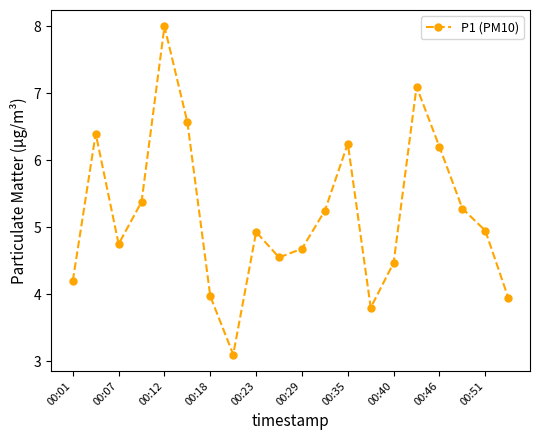

What is the value of the 16th point from the left?

7.1